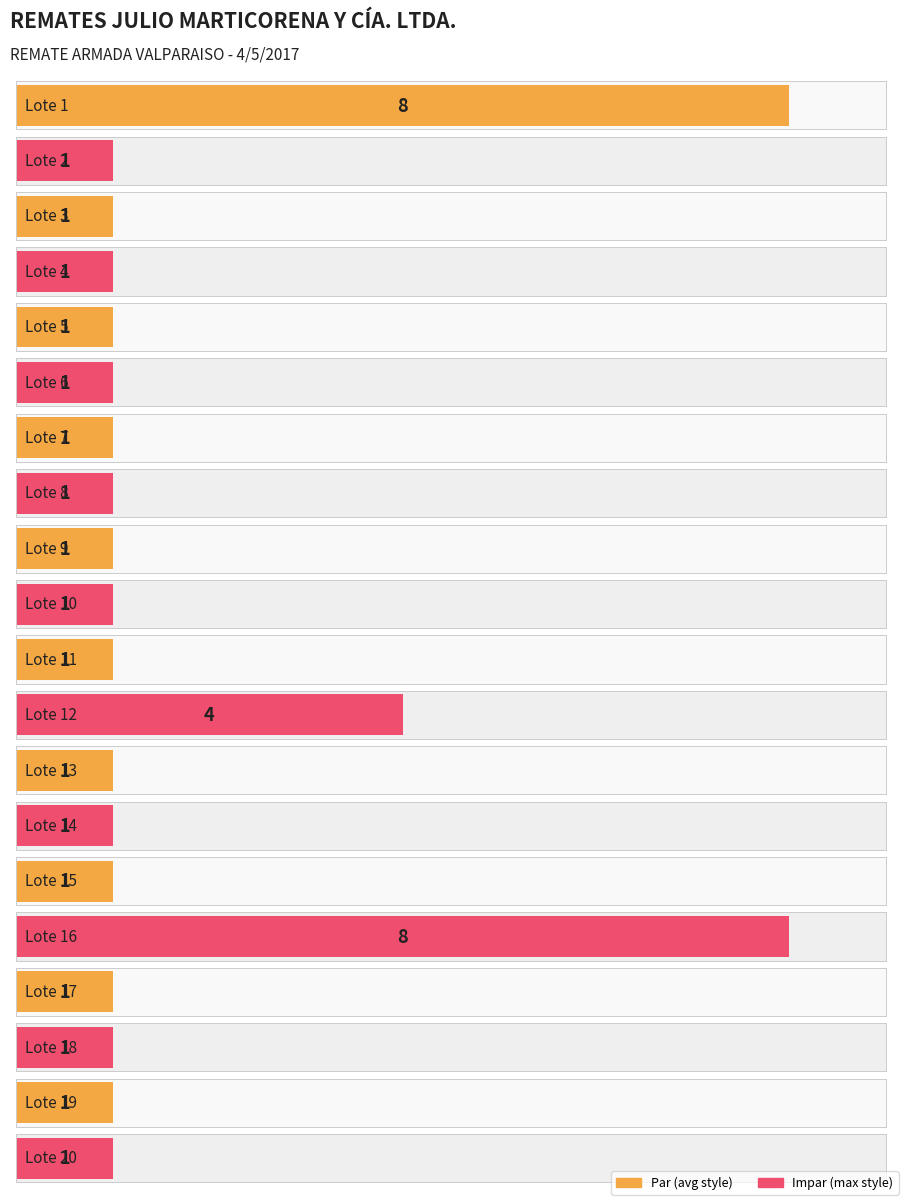

Rank the categories by value from lowest to highest.

Lote 2, Lote 3, Lote 4, Lote 5, Lote 6, Lote 7, Lote 8, Lote 9, Lote 10, Lote 11, Lote 13, Lote 14, Lote 15, Lote 17, Lote 18, Lote 19, Lote 20, Lote 12, Lote 1, Lote 16